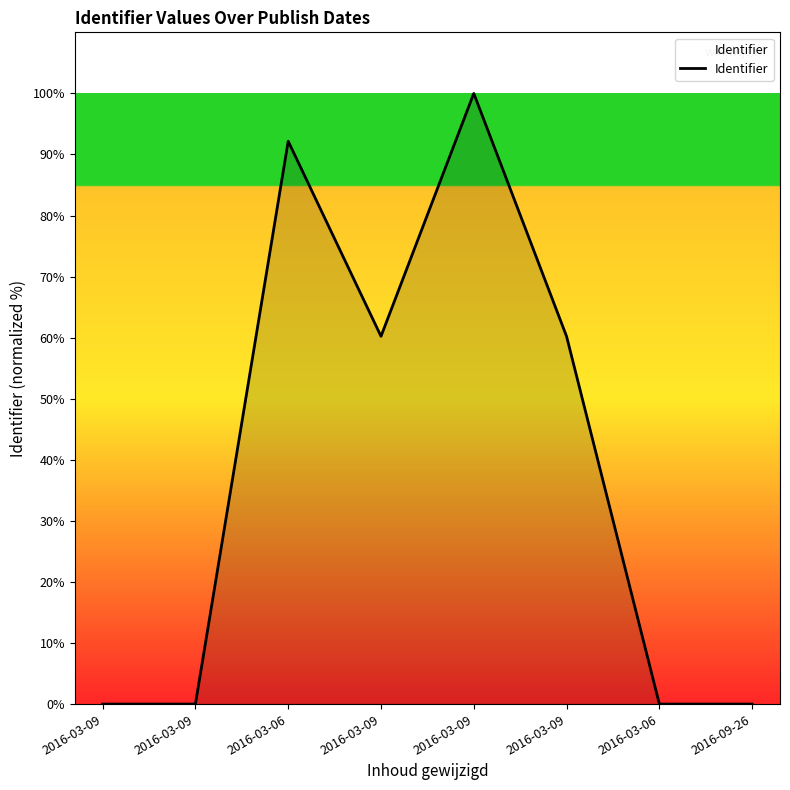

How many distinct data groups are displayed?

1